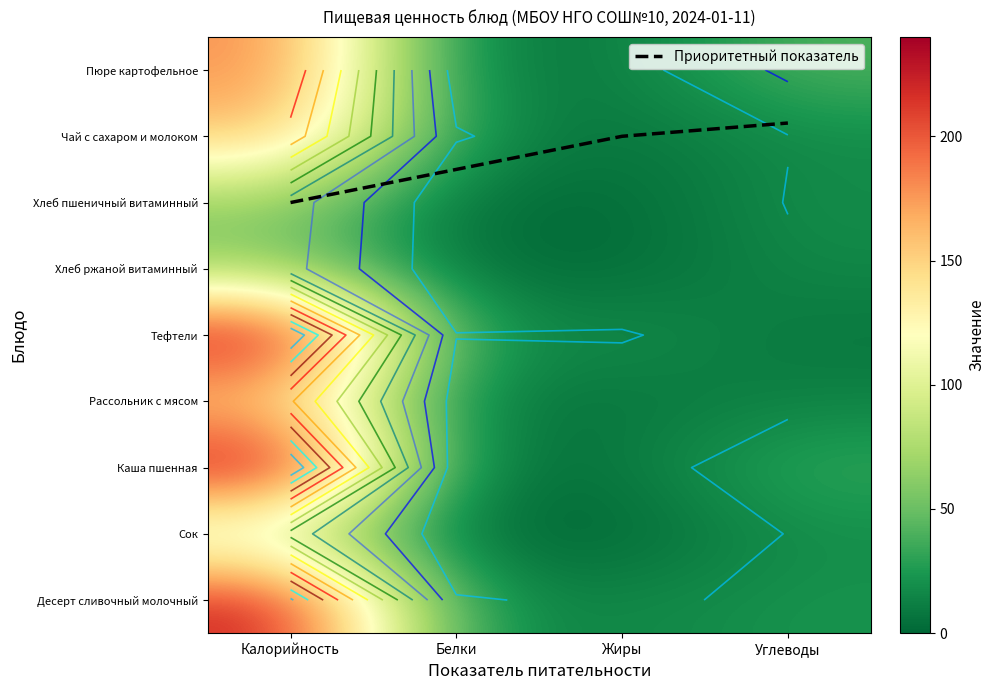

What is the total value across all series at Углеводы?

189.8